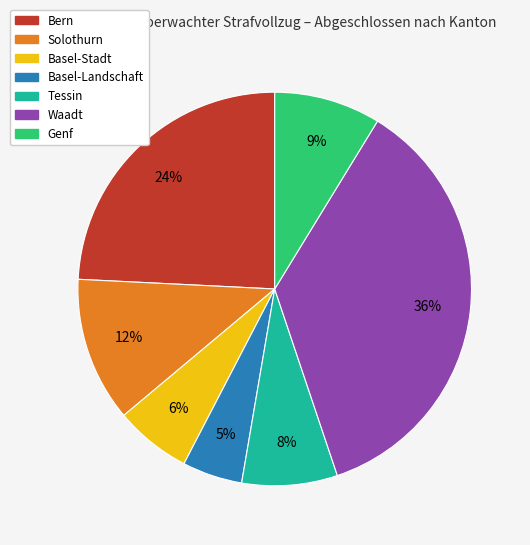

To the nearest percent, what portion does Solothurn represent?

12%